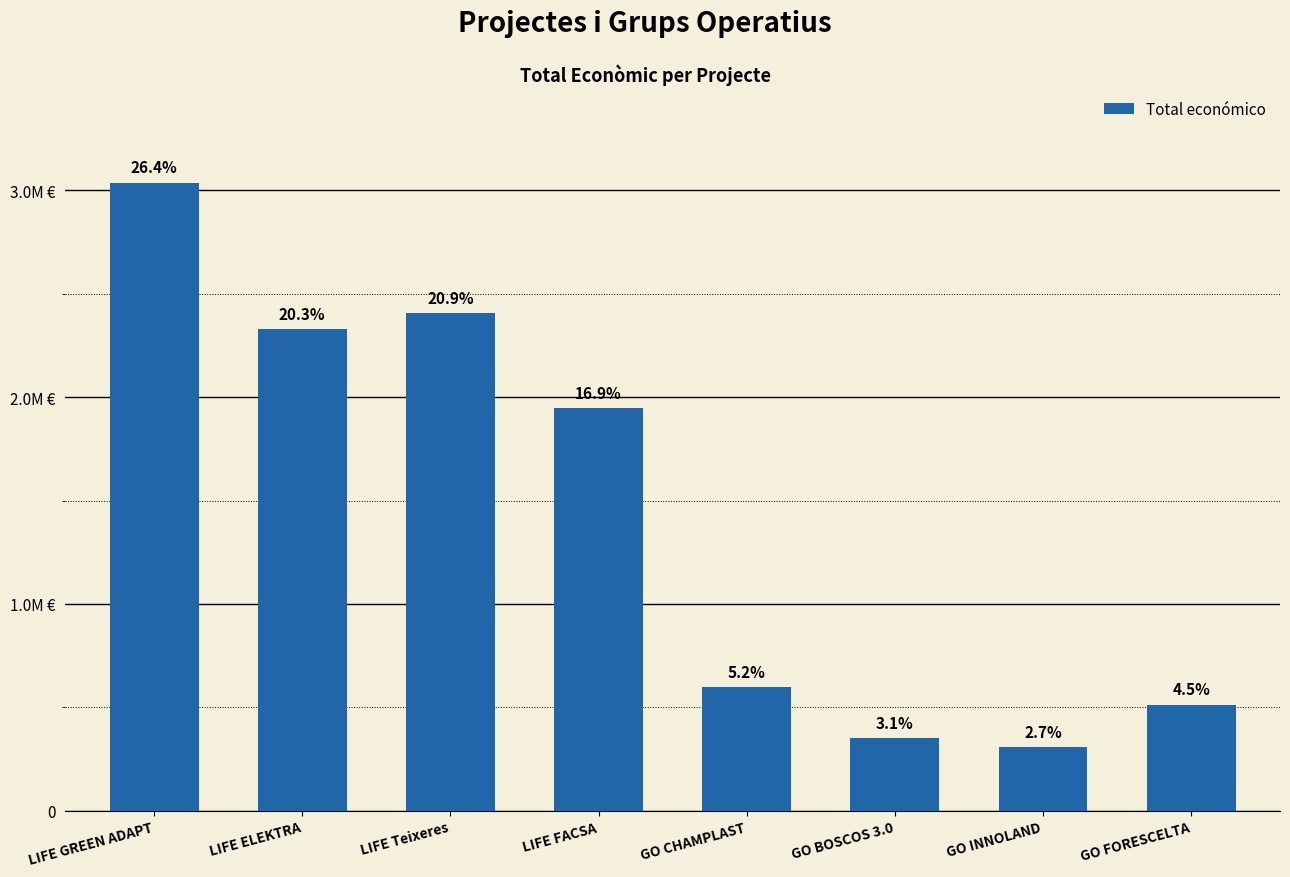

Does the chart contain any negative values?

No